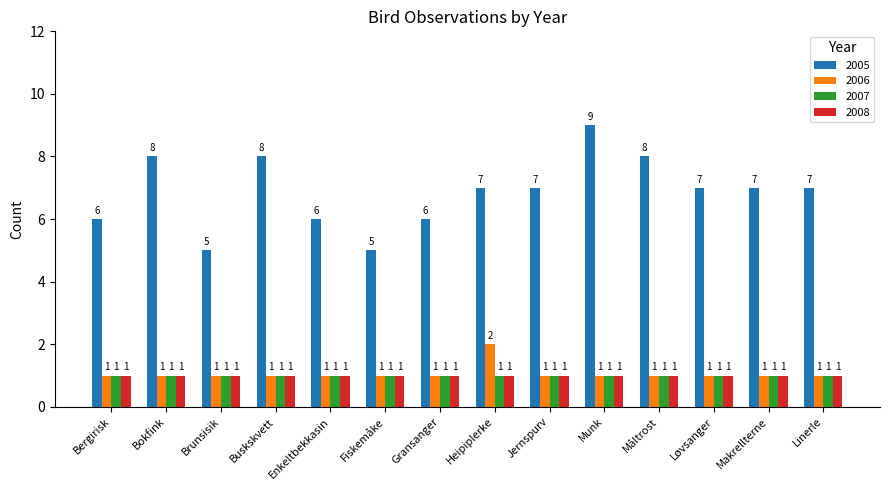

How many series are shown in this chart?

4